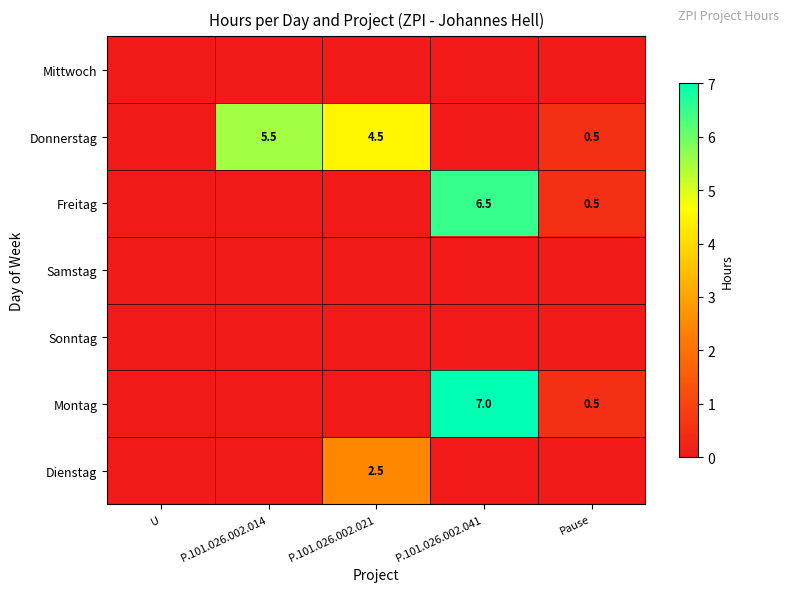

Is it true that Donnerstag equals 0.5 at Pause?

True